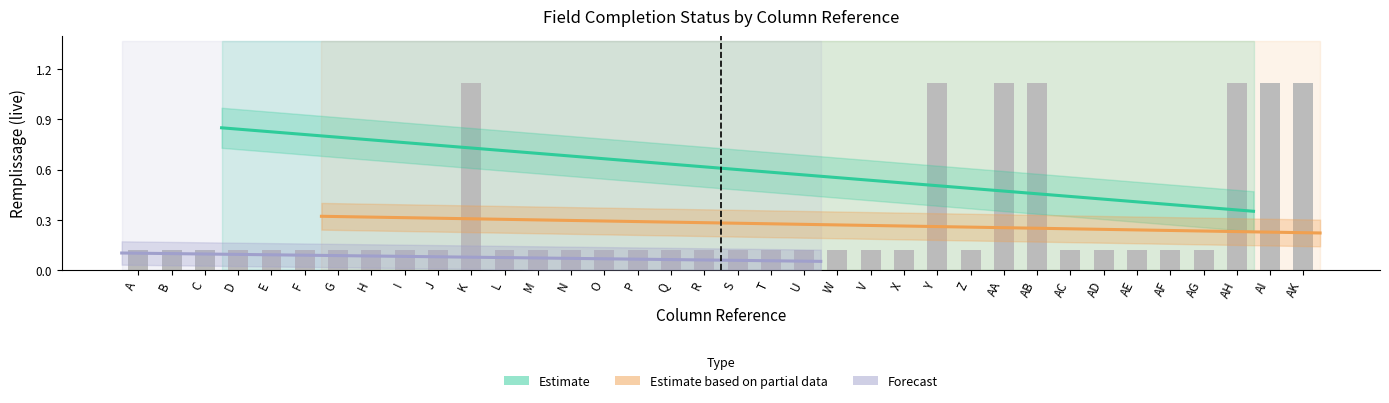

What is the minimum value shown in the chart?

0.1